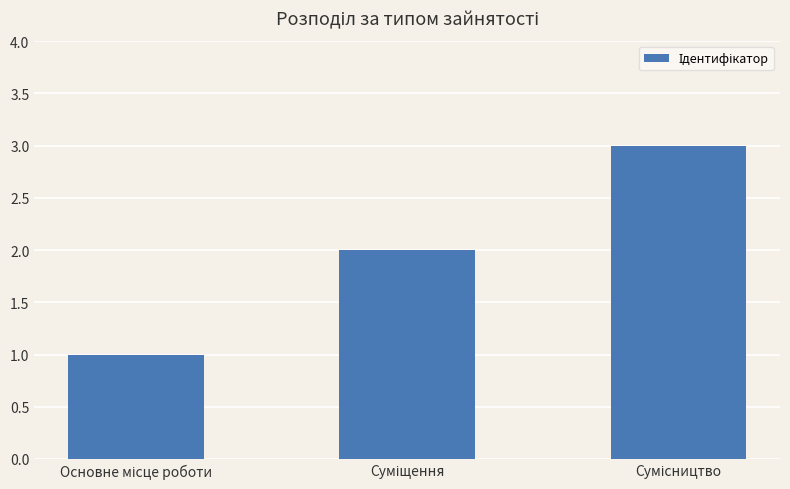

What is the greatest value displayed?

3